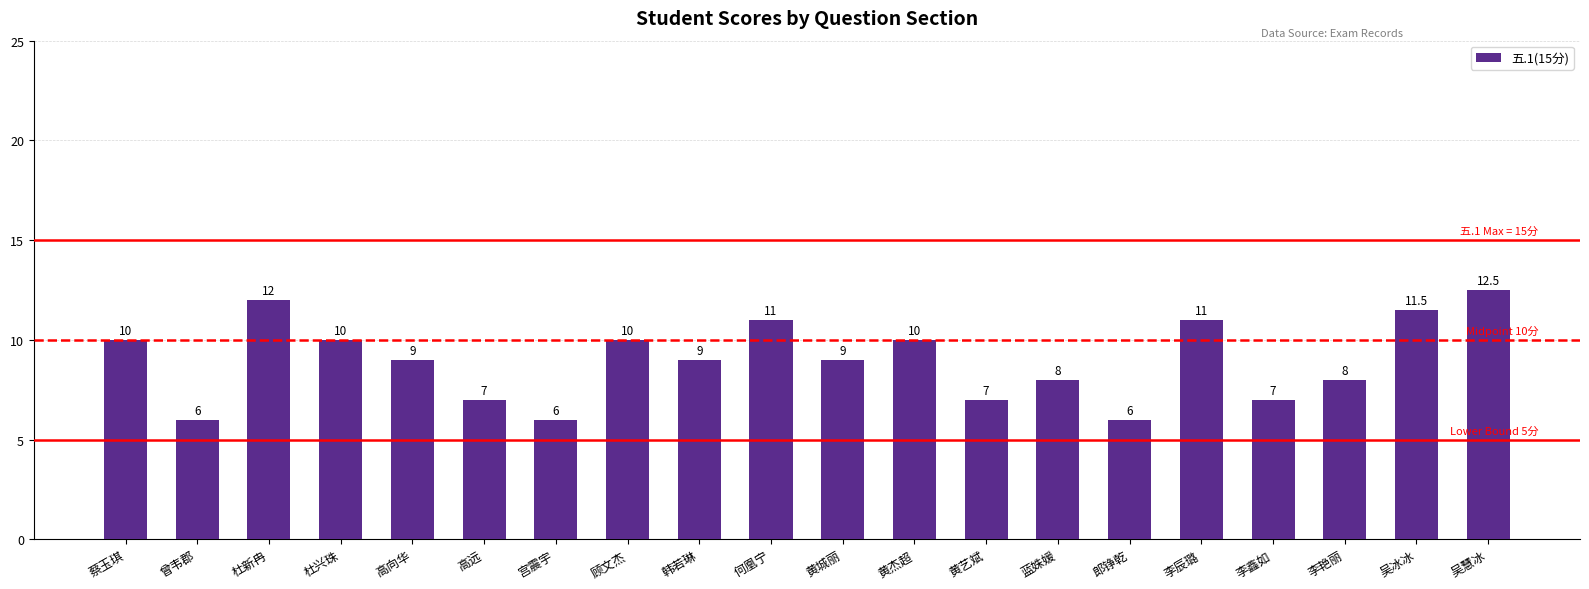

What position from the right is 李辰璐?

5